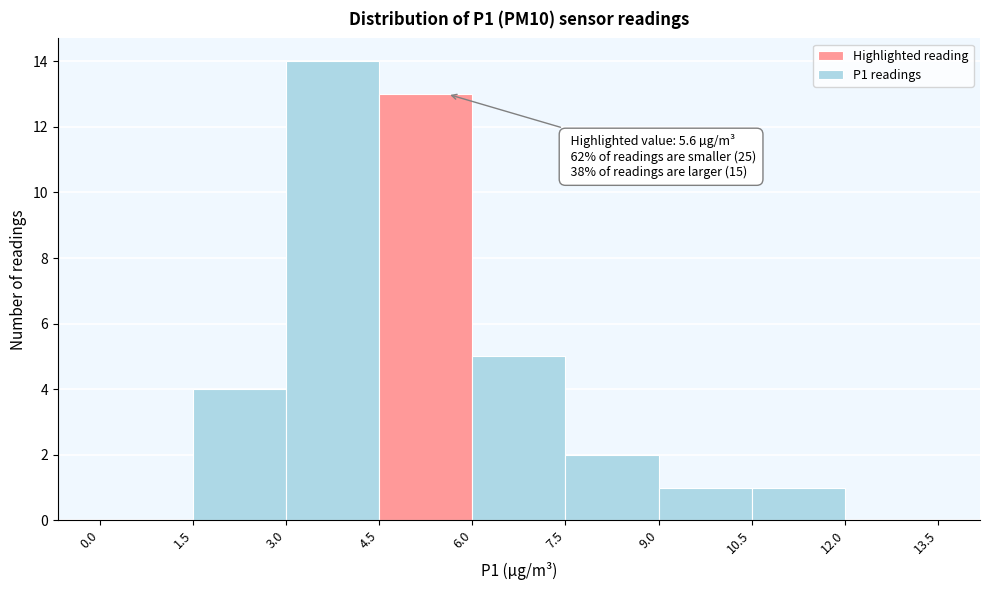

Over which range of the x-axis is the bar tallest?

3.0 to 4.5